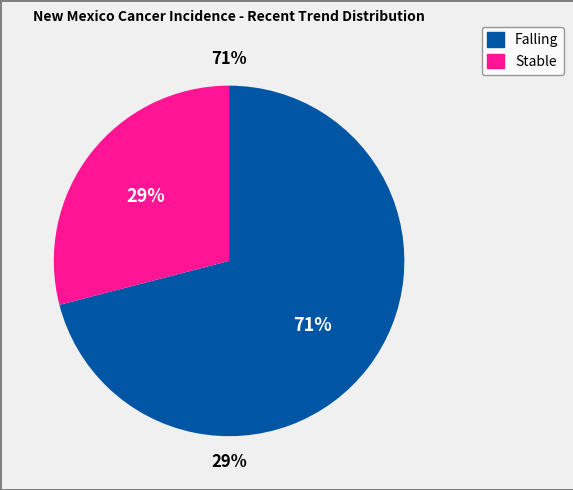

Which has a higher value, stable or falling?

falling